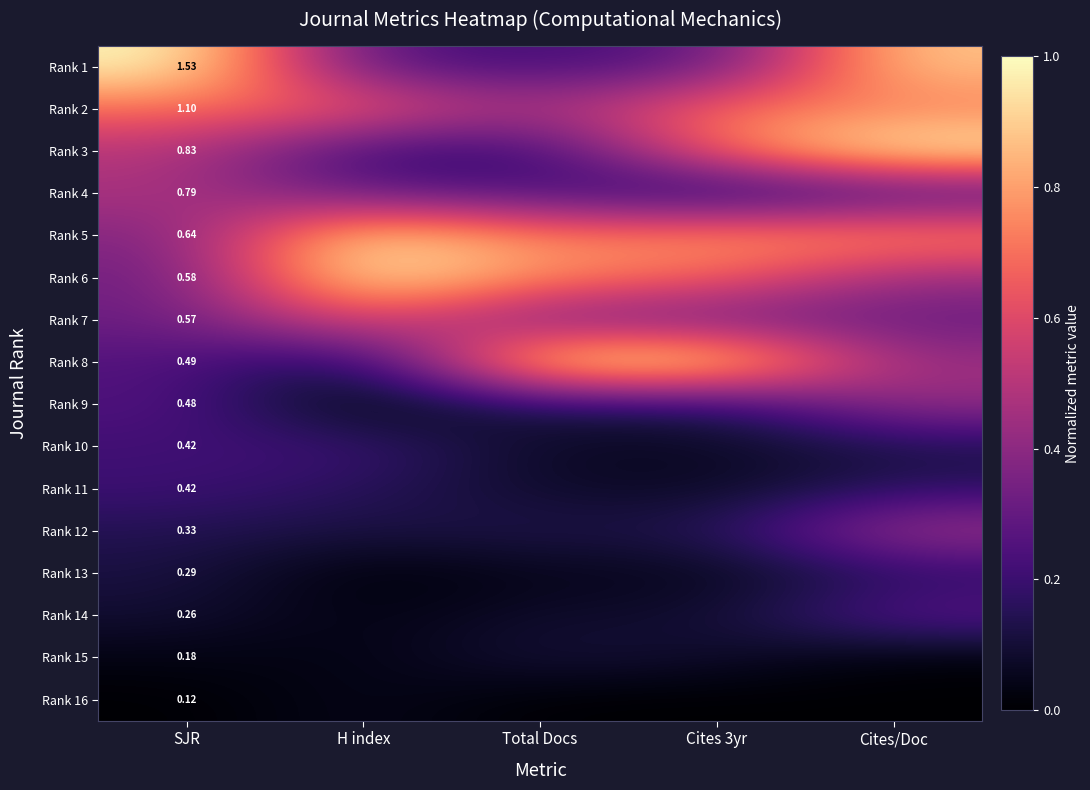

Between Cites 3yr and SJR, which is larger?

SJR